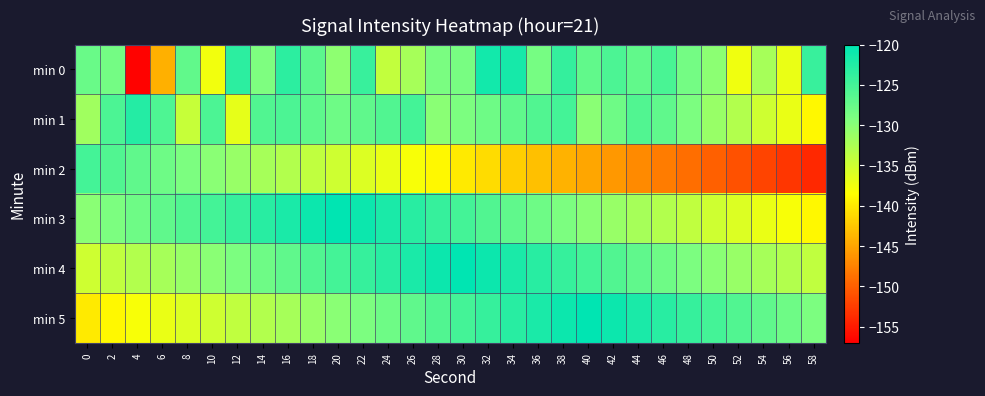

Reading left to right, what are all the values shown in this chart?

min 0: 0=-127.8	2=-128.4	4=-156.8	6=-144.1	8=-127.2	10=-137.5	12=-123.2	14=-129.2	16=-123.3	18=-126.8	20=-130.3	22=-124.1	24=-134.1	26=-132.0	28=-128.9	30=-128.7	32=-121.4	34=-121.6	36=-128.6	38=-123.8	40=-127.2	42=-125.5	44=-127.1	46=-125.4	48=-128.5	50=-130.2	52=-137.5	54=-132.0	56=-137.0	58=-124.1
min 1: 0=-131.6	2=-125.6	4=-122.7	6=-125.7	8=-134.4	10=-125.5	12=-136.7	14=-126.0	16=-125.6	18=-126.8	20=-128.0	22=-127.0	24=-126.0	26=-125.0	28=-130.0	30=-129.0	32=-128.0	34=-127.0	36=-126.0	38=-125.0	40=-130.0	42=-128.0	44=-126.0	46=-127.0	48=-129.0	50=-131.0	52=-133.0	54=-135.0	56=-137.0	58=-139.0
min 2: 0=-125.0	2=-126.0	4=-127.0	6=-128.0	8=-129.0	10=-130.0	12=-131.0	14=-132.0	16=-133.0	18=-134.0	20=-135.0	22=-136.0	24=-137.0	26=-138.0	28=-139.0	30=-140.0	32=-141.0	34=-142.0	36=-143.0	38=-144.0	40=-145.0	42=-146.0	44=-147.0	46=-148.0	48=-149.0	50=-150.0	52=-151.0	54=-152.0	56=-153.0	58=-154.0
min 3: 0=-130.0	2=-129.0	4=-128.0	6=-127.0	8=-126.0	10=-125.0	12=-124.0	14=-123.0	16=-122.0	18=-121.0	20=-120.0	22=-121.0	24=-122.0	26=-123.0	28=-124.0	30=-125.0	32=-126.0	34=-127.0	36=-128.0	38=-129.0	40=-130.0	42=-131.0	44=-132.0	46=-133.0	48=-134.0	50=-135.0	52=-136.0	54=-137.0	56=-138.0	58=-139.0
min 4: 0=-135.0	2=-134.0	4=-133.0	6=-132.0	8=-131.0	10=-130.0	12=-129.0	14=-128.0	16=-127.0	18=-126.0	20=-125.0	22=-124.0	24=-123.0	26=-122.0	28=-121.0	30=-120.0	32=-121.0	34=-122.0	36=-123.0	38=-124.0	40=-125.0	42=-126.0	44=-127.0	46=-128.0	48=-129.0	50=-130.0	52=-131.0	54=-132.0	56=-133.0	58=-134.0
min 5: 0=-140.0	2=-139.0	4=-138.0	6=-137.0	8=-136.0	10=-135.0	12=-134.0	14=-133.0	16=-132.0	18=-131.0	20=-130.0	22=-129.0	24=-128.0	26=-127.0	28=-126.0	30=-125.0	32=-124.0	34=-123.0	36=-122.0	38=-121.0	40=-120.0	42=-121.0	44=-122.0	46=-123.0	48=-124.0	50=-125.0	52=-126.0	54=-127.0	56=-128.0	58=-129.0